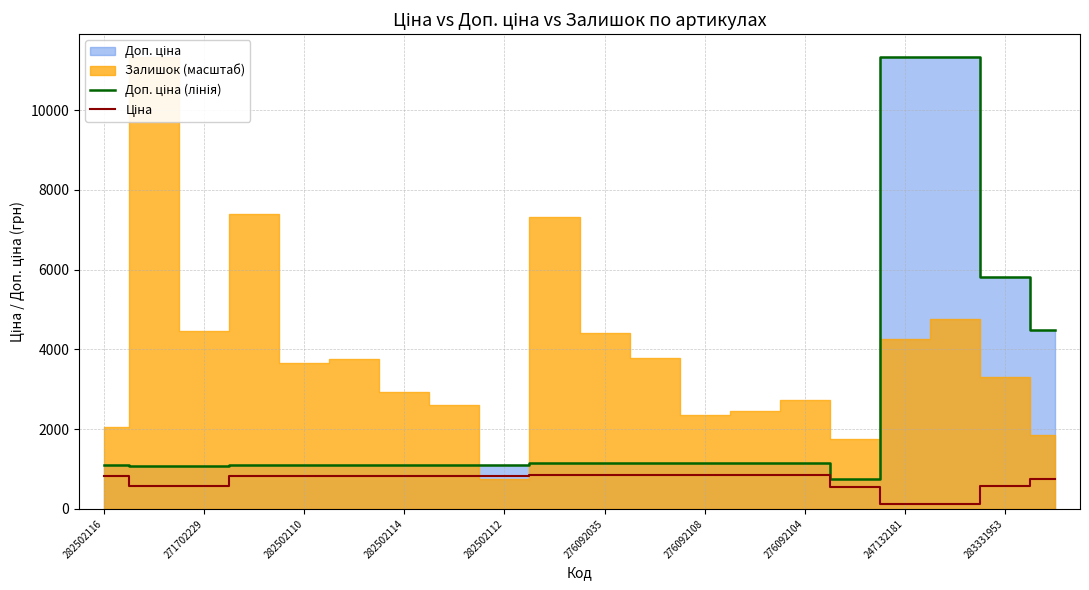

The Доп. ціна (лінія) series shows 11334.0 at 17. True or false?

True